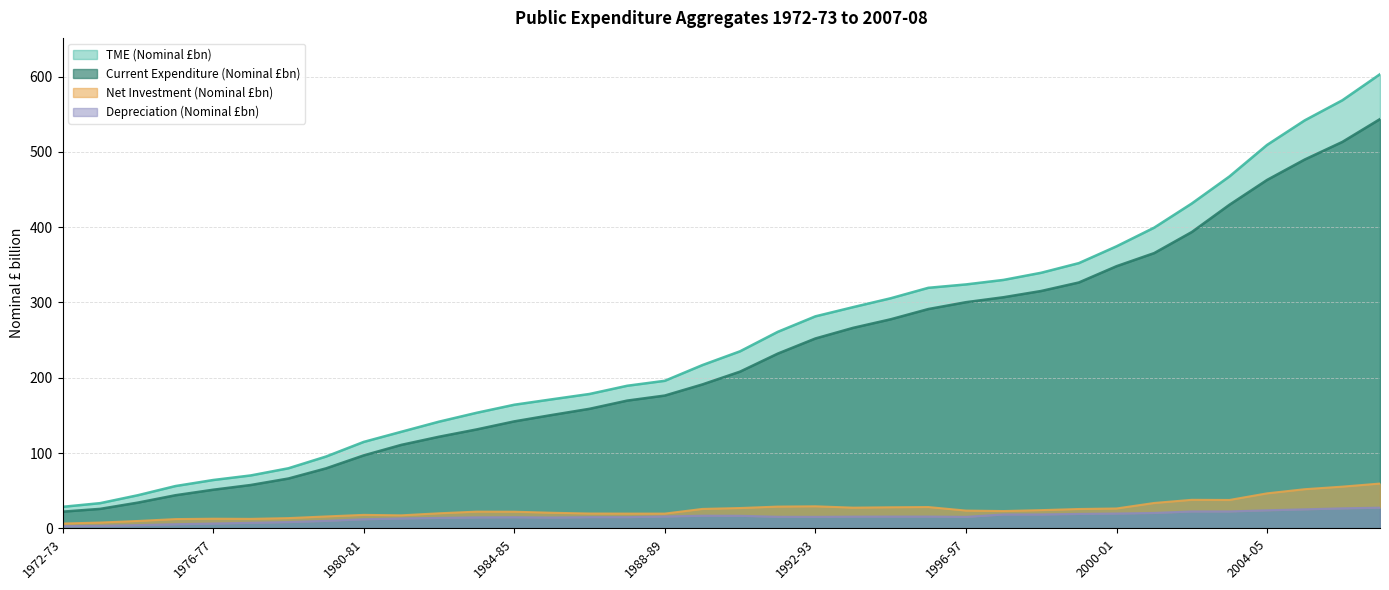

Which category has the lowest value across all series?

1972-73